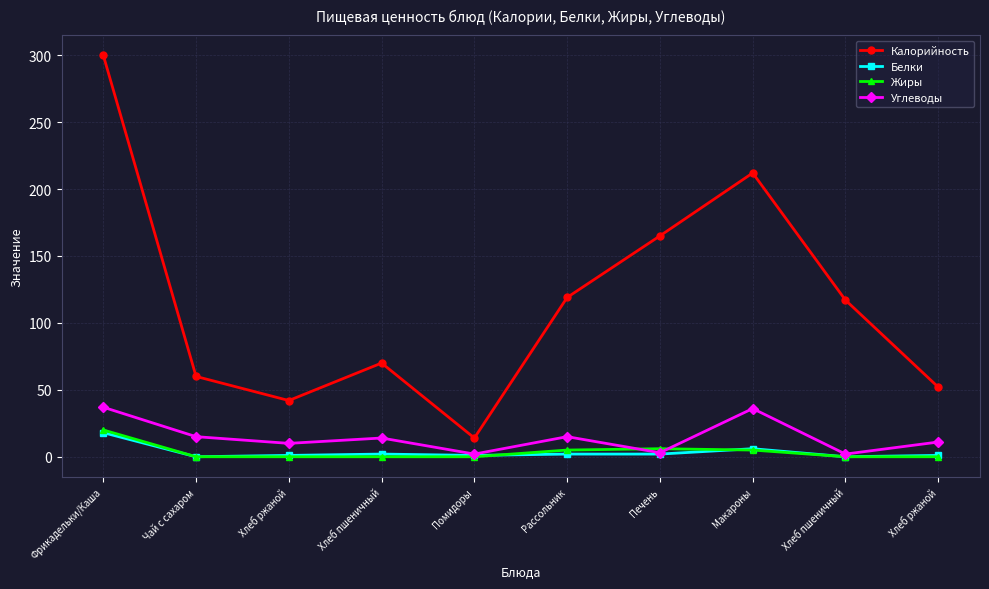

What are all the series names shown in the legend?

Калорийность, Белки, Жиры, Углеводы